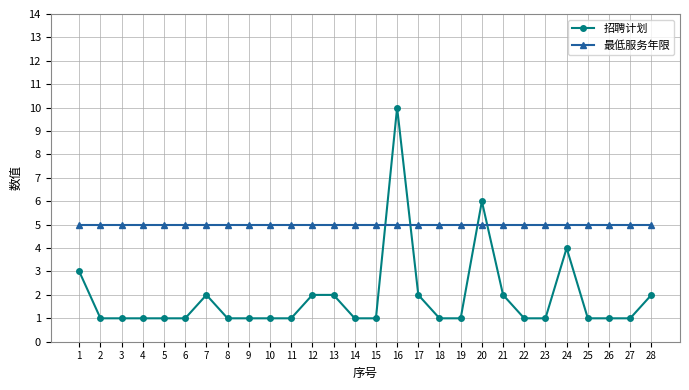

Reading left to right, transcribe all the data shown in this chart.

招聘计划: 1=3	2=1	3=1	4=1	5=1	6=1	7=2	8=1	9=1	10=1	11=1	12=2	13=2	14=1	15=1	16=10	17=2	18=1	19=1	20=6	21=2	22=1	23=1	24=4	25=1	26=1	27=1	28=2
最低服务年限: 1=5	2=5	3=5	4=5	5=5	6=5	7=5	8=5	9=5	10=5	11=5	12=5	13=5	14=5	15=5	16=5	17=5	18=5	19=5	20=5	21=5	22=5	23=5	24=5	25=5	26=5	27=5	28=5